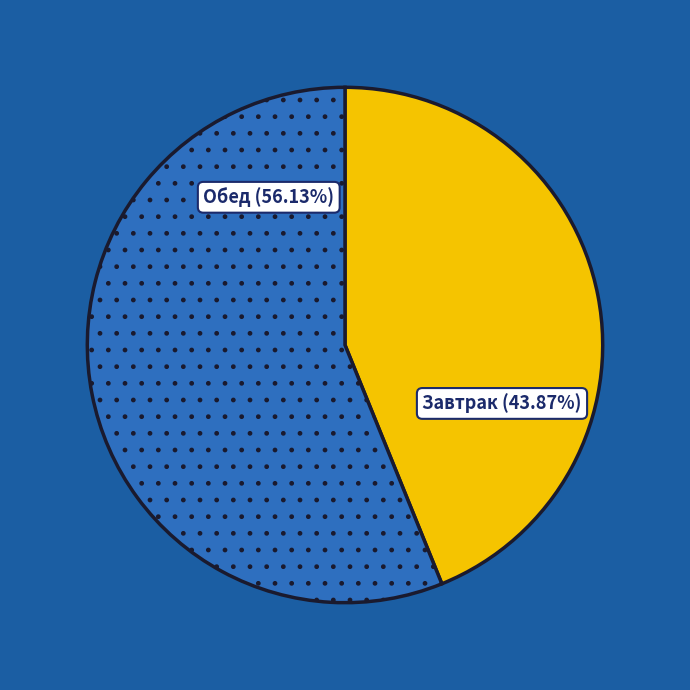

Does Завтрак represent more than half of the total?

No